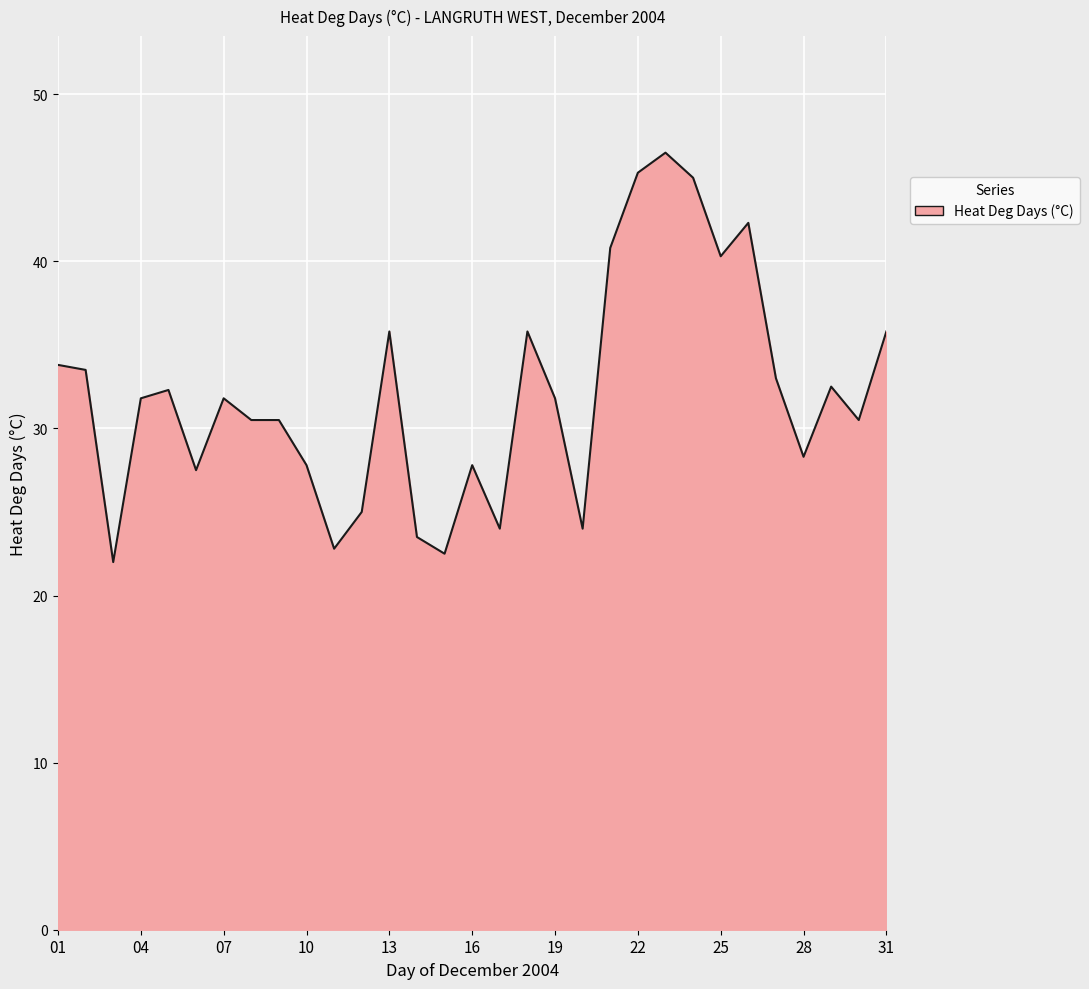

What is the minimum value shown in the chart?

22.0